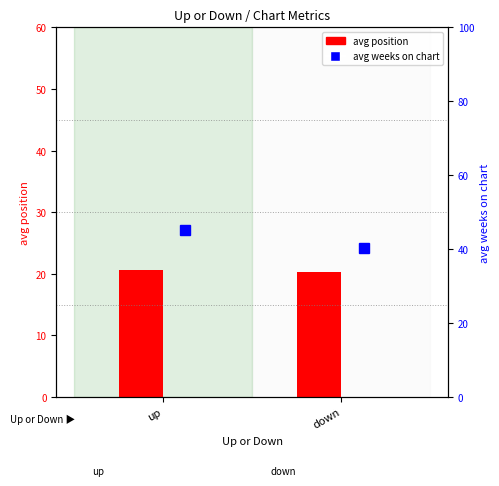

At which category is the sum across all series the highest?

up